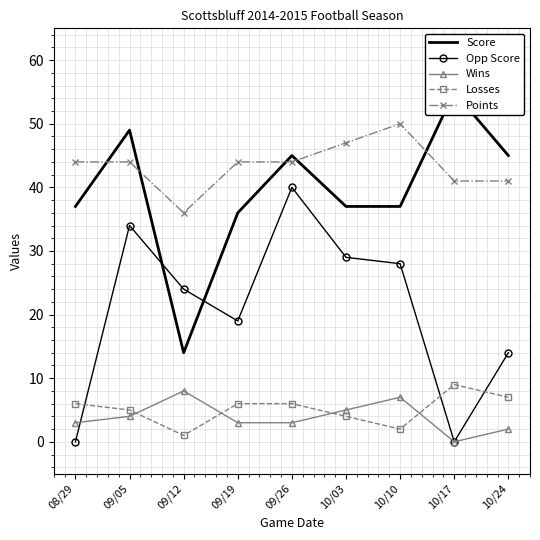

What is the label of the 1st point from the left?

08/29